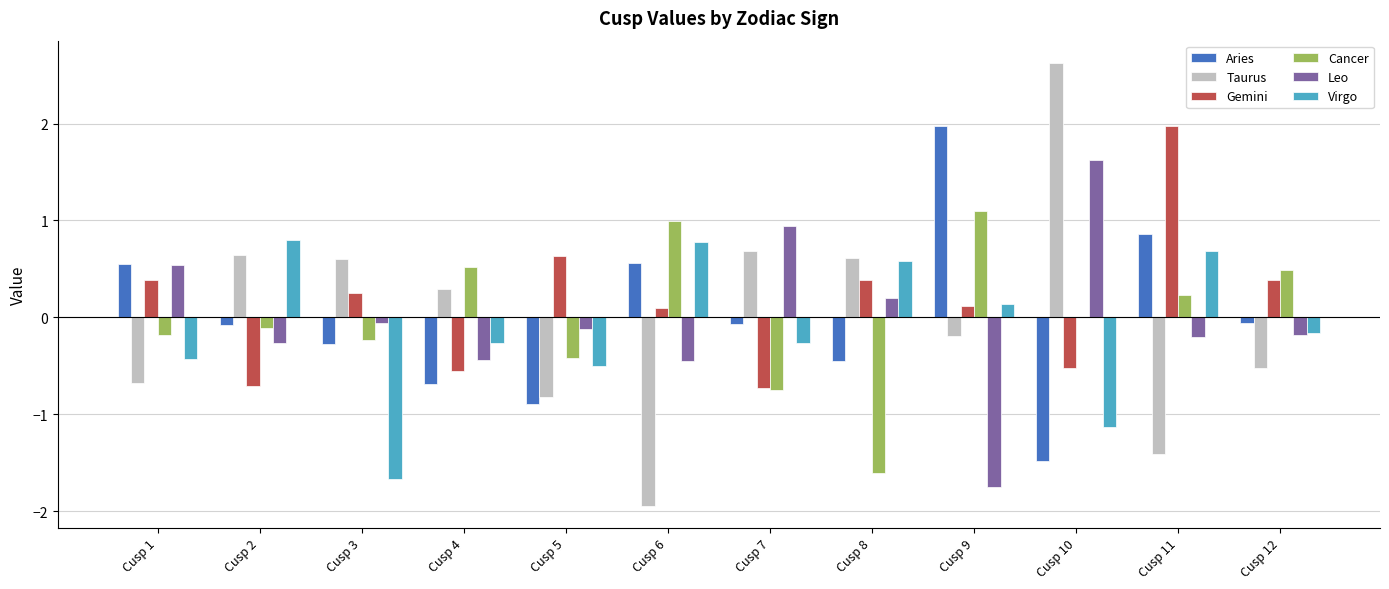

What is the approximate value of Aries at Cusp 7?

-0.1